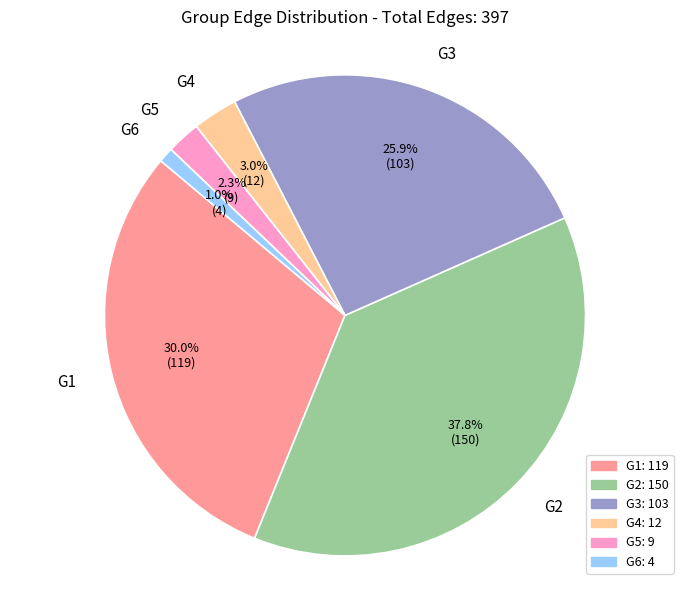

Does any single category account for the majority?

No